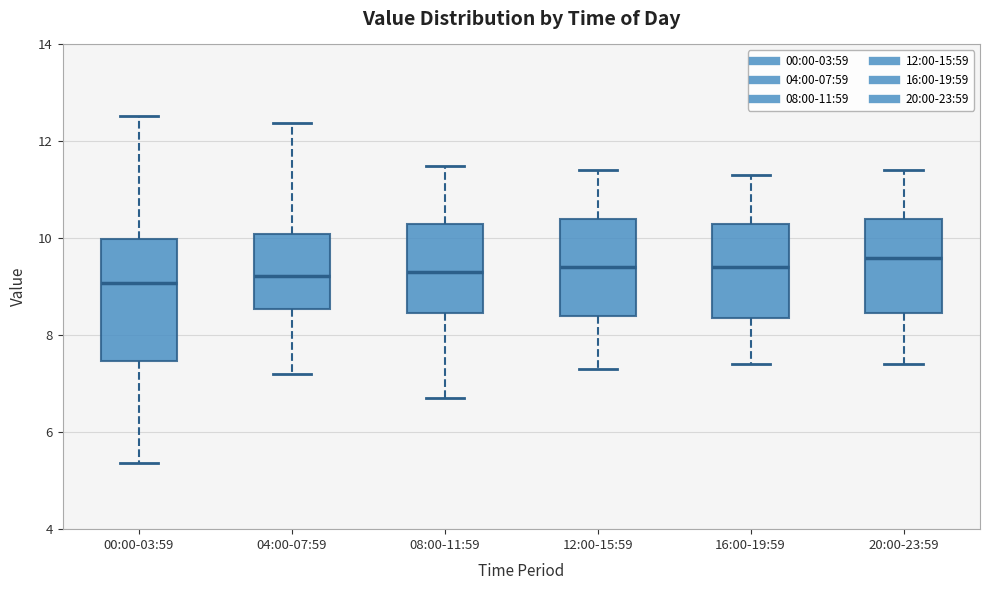

Reading left to right, read every box against the y-axis: the position of its median line, the range the box covers, and the ends of its whiskers. The values are not printed on the chart, so give them approximately, as read against the axis.

00:00-03:59: median 9.0, box 7.4 to 10.0, whiskers 5.4 to 12.6
04:00-07:59: median 9.2, box 8.6 to 10.0, whiskers 7.2 to 12.4
08:00-11:59: median 9.4, box 8.4 to 10.4, whiskers 6.8 to 11.6
12:00-15:59: median 9.4, box 8.4 to 10.4, whiskers 7.4 to 11.4
16:00-19:59: median 9.4, box 8.4 to 10.4, whiskers 7.4 to 11.4
20:00-23:59: median 9.6, box 8.4 to 10.4, whiskers 7.4 to 11.4